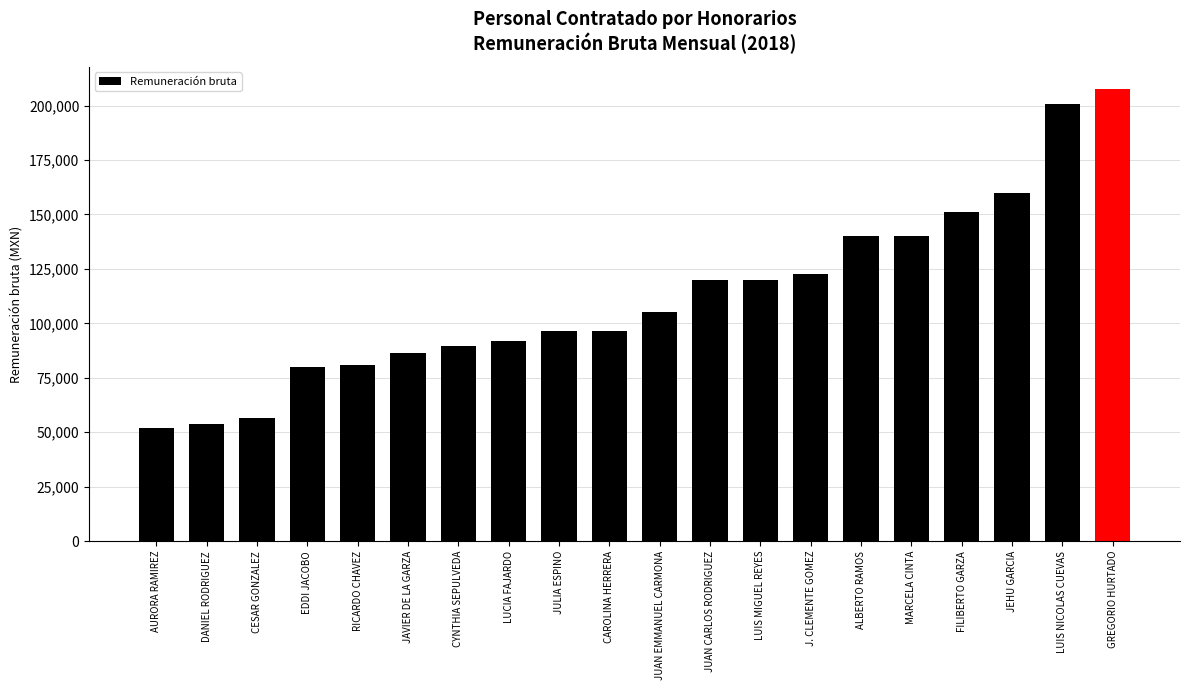

What is the value of the 20th bar from the left?

207453.6